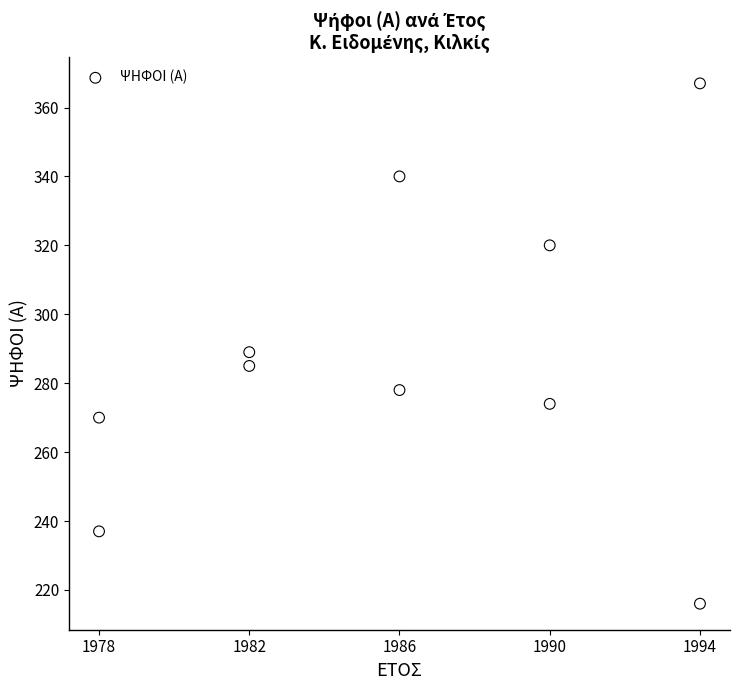

What is the range of X values (max minus min)?

16